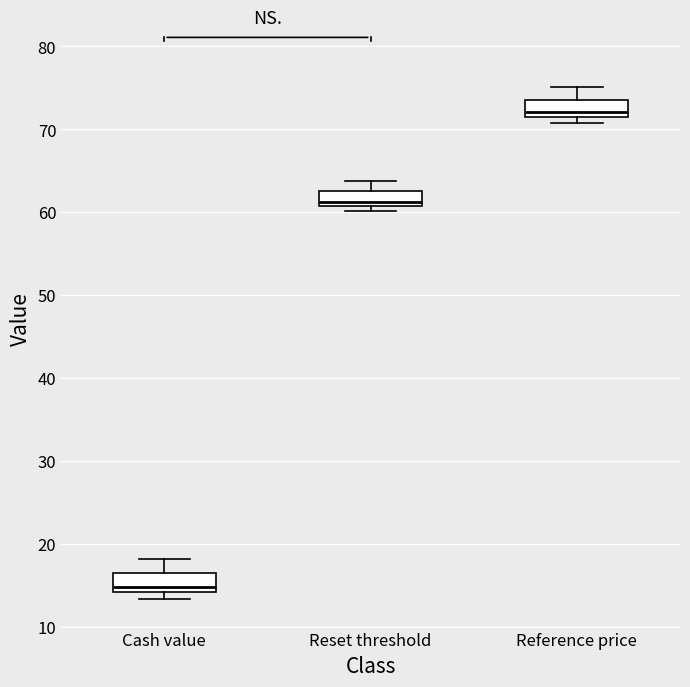

Where does the upper whisker of the box for Reference price end on the y-axis? The values are not printed on the chart, so give them approximately, as read against the axis.

75